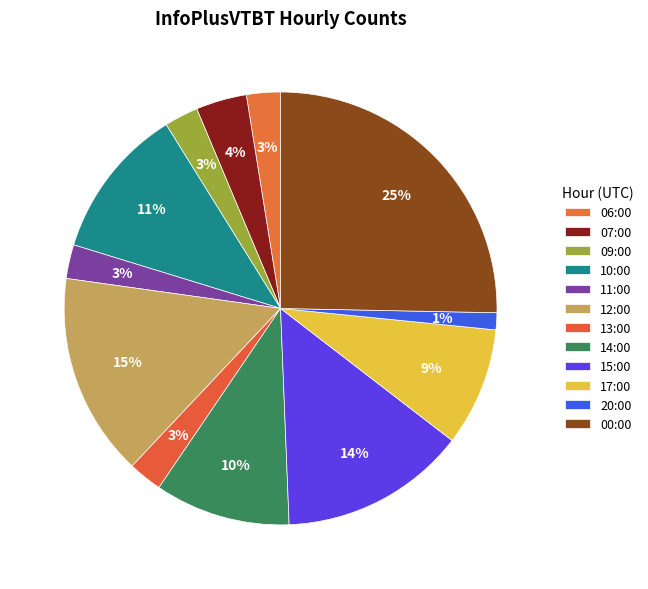

Which slice is the largest?

00:00